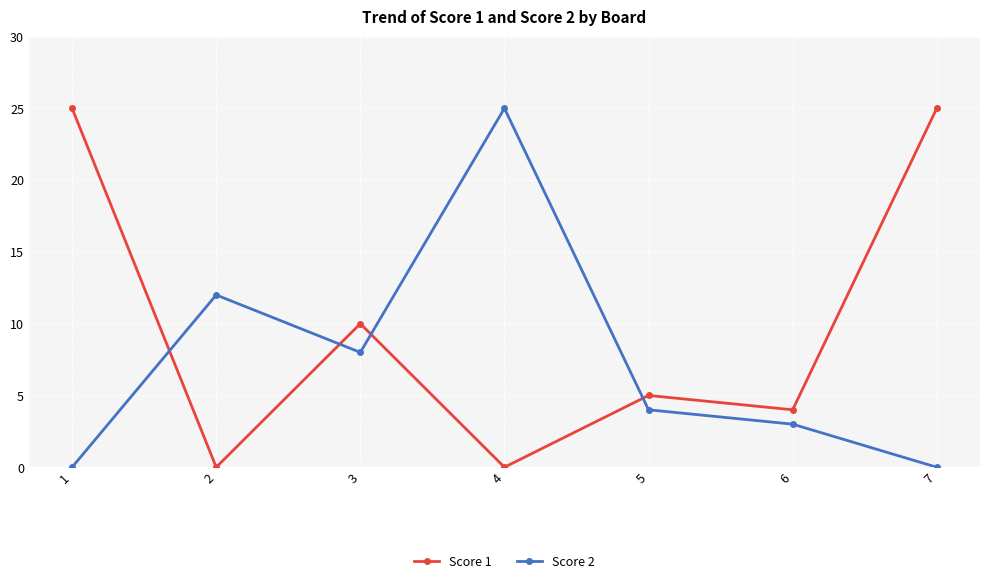

Reading right to left, extract all data points from this chart.

Score 1: 25	4	5	0	10	0	25
Score 2: 0	3	4	25	8	12	0